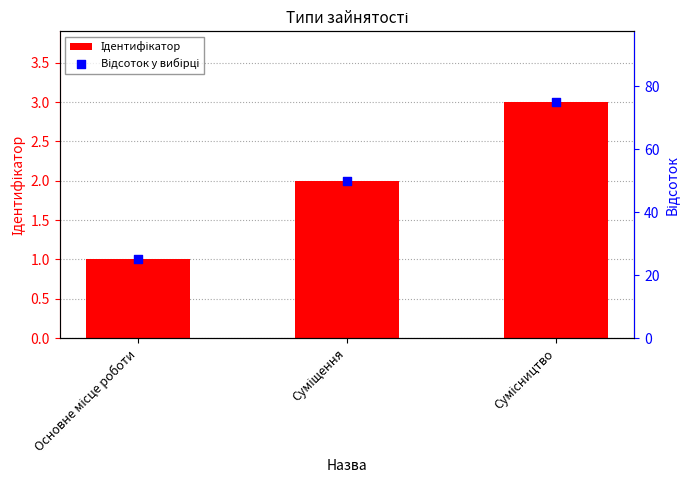

Which series has the widest spread of Y values?

Відсоток у вибірці